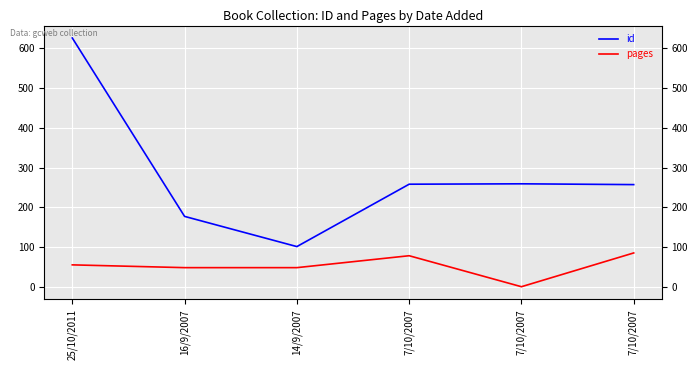

At which label is pages closest to 42?

16/9/2007